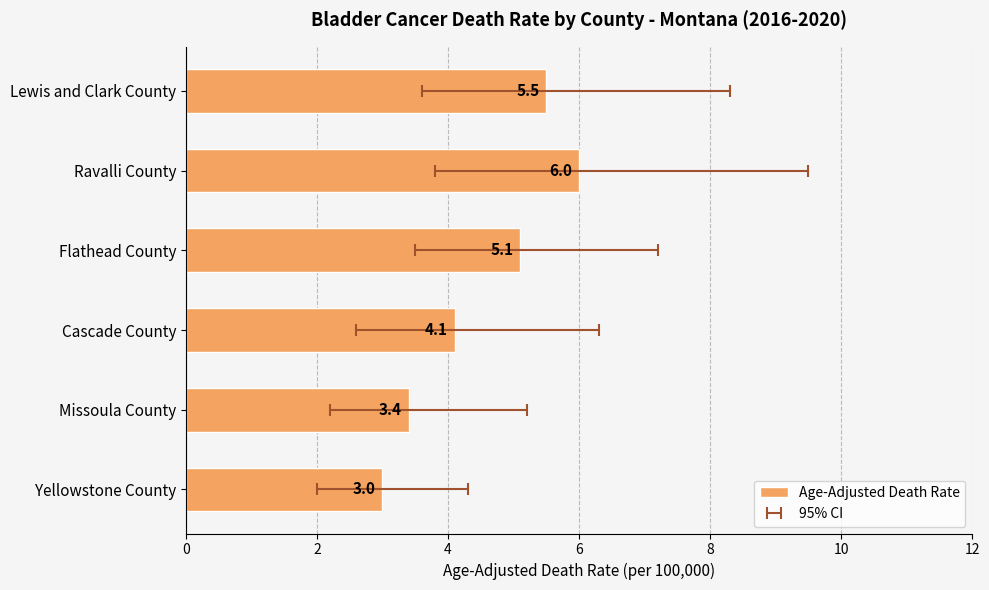

What is the minimum value shown in the chart?

3.0